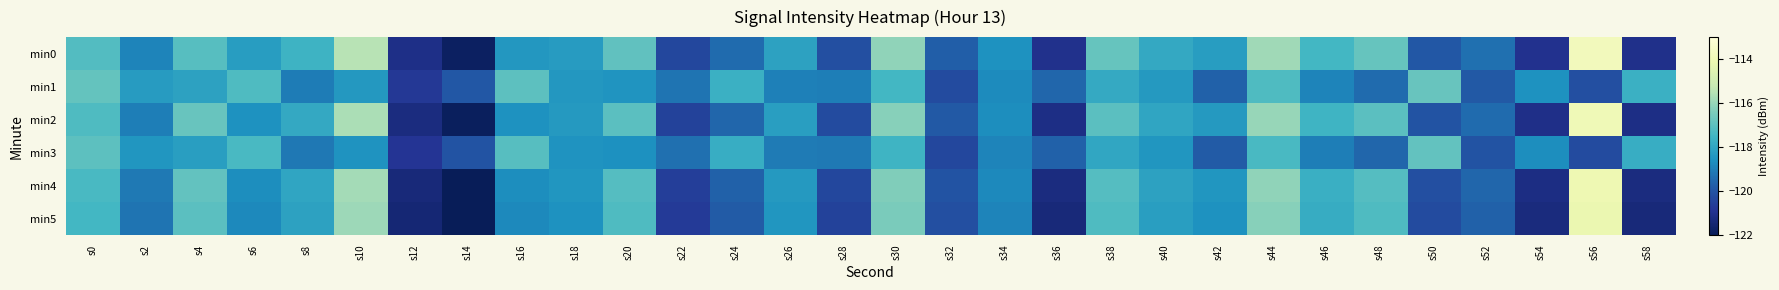

Which series has the largest total across all categories?

min0